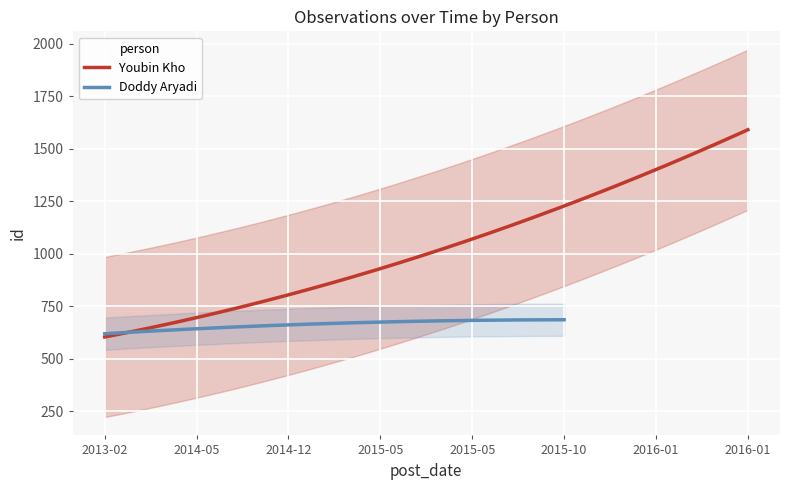

What is the minimum value for Youbin Kho?

603.7